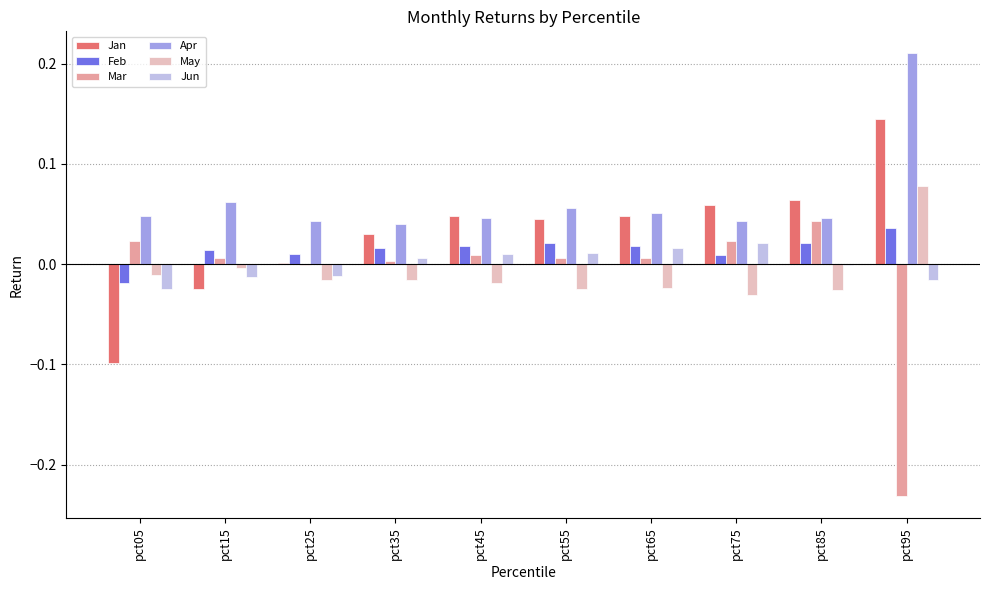

Which series changed the most between pct15 and pct95?

Mar